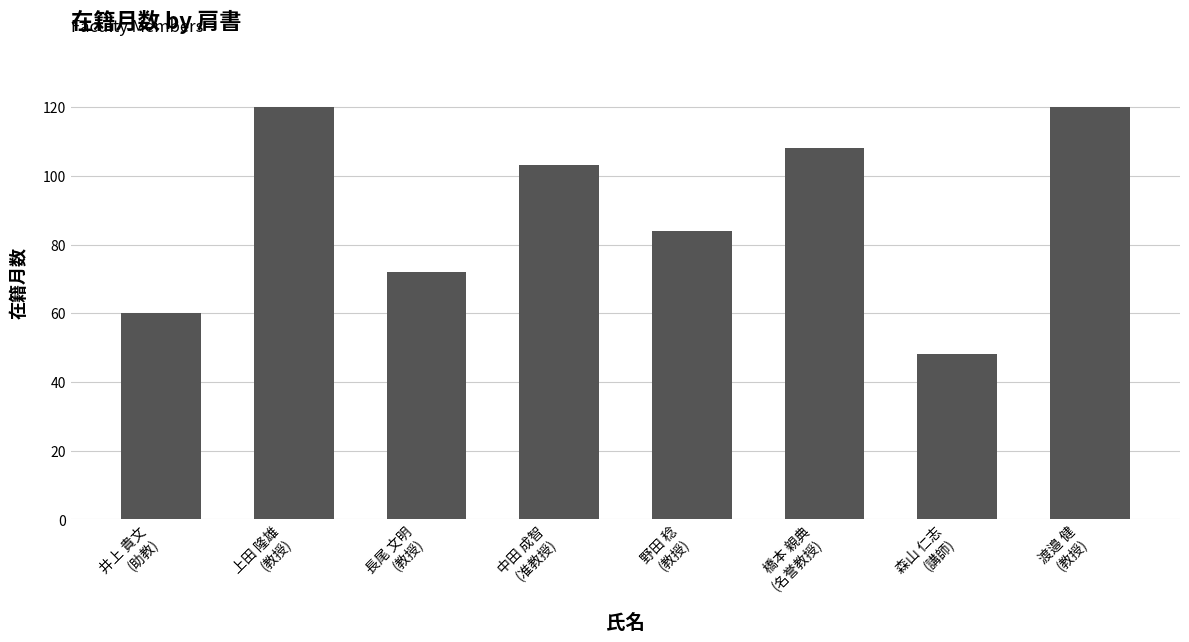

Count the number of categories in the chart.

8